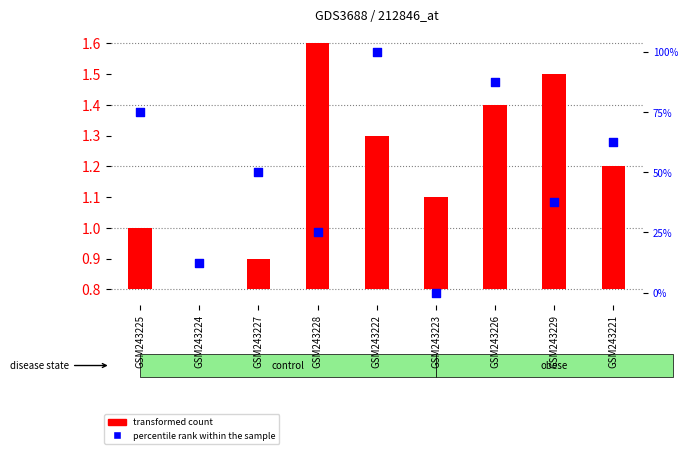

What is the change in value from GSM243222 to GSM243229?

-62.5